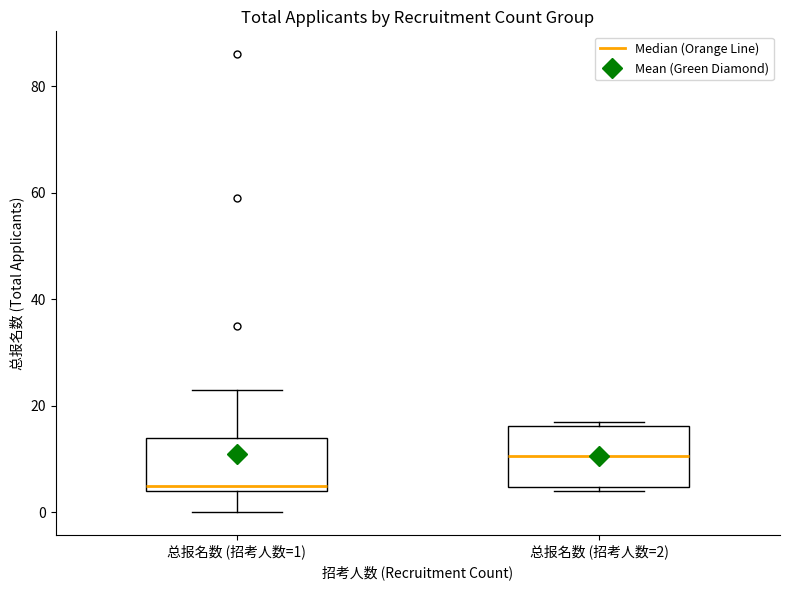

Reading left to right, transcribe this box plot: for each box, give where its median line is, the range the box spans, and where its two whiskers end, as read against the y-axis. The values are not printed on the chart, so give them approximately, as read against the axis.

总报名数 (招考人数=1): median 6, box 4 to 14, whiskers 0 to 24
总报名数 (招考人数=2): median 10, box 4 to 16, whiskers 4 (just below the box's lower edge) to 18